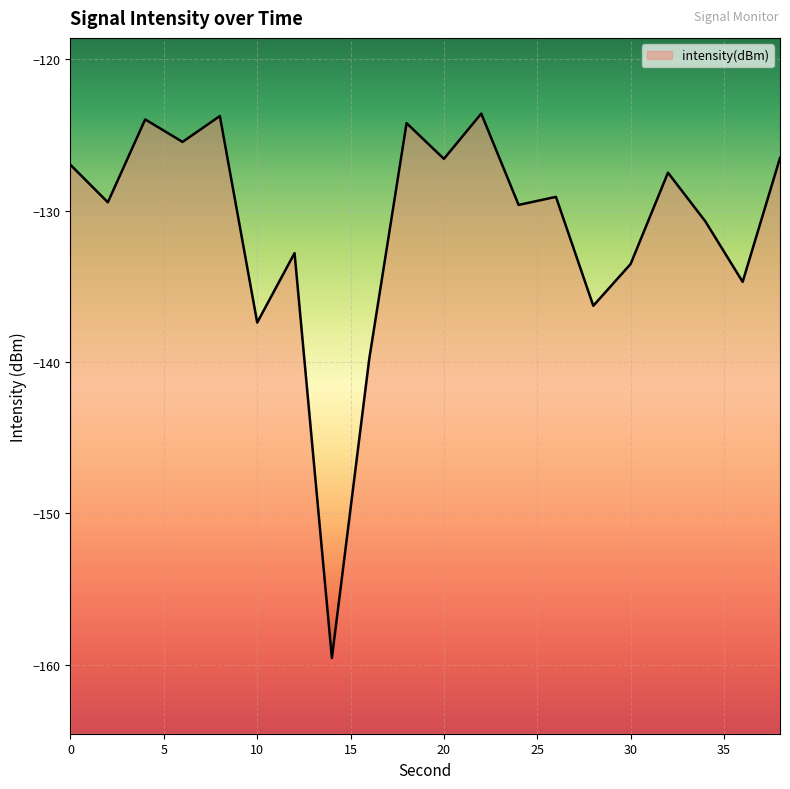

List the labels in order of value, smallest first.

14, 16, 10, 28, 36, 30, 12, 34, 24, 2, 26, 32, 0, 20, 38, 6, 18, 4, 8, 22